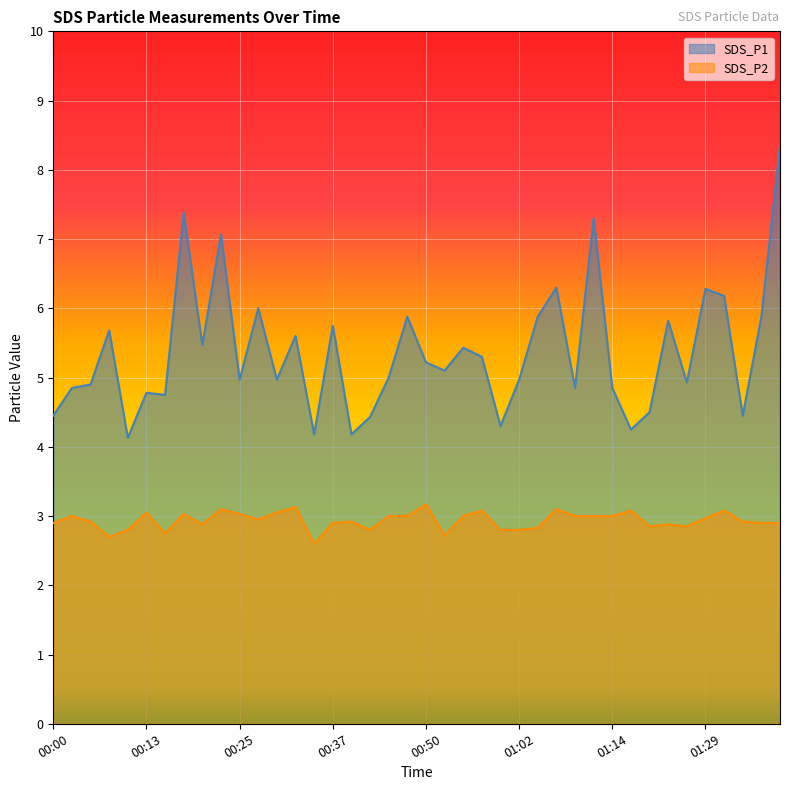

True or false: SDS_P2 has a value of 1.5 at 01:12.

False